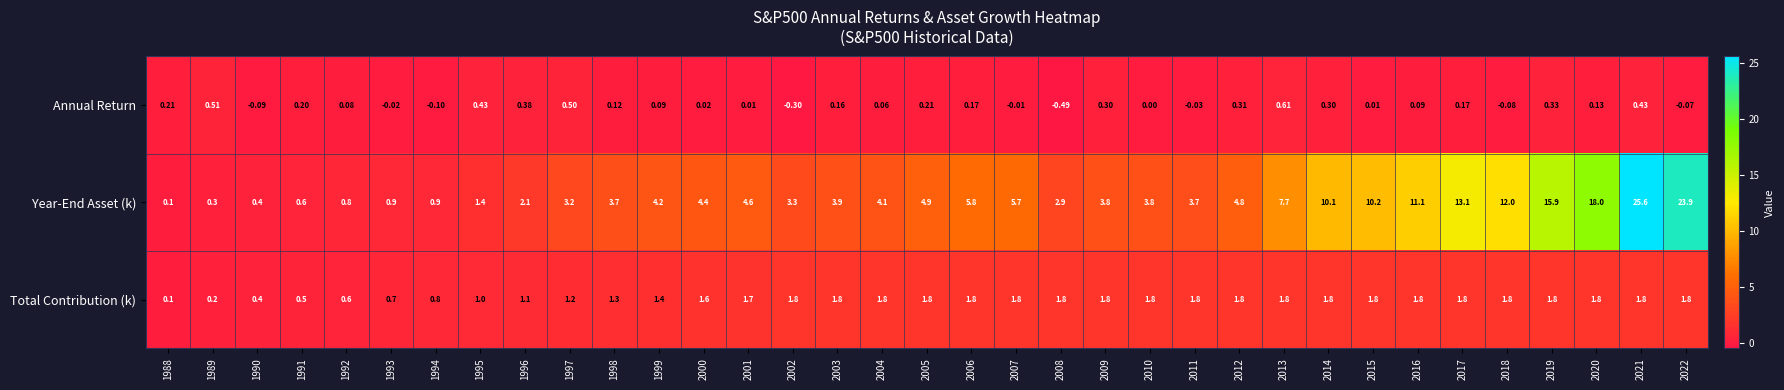

Rank the series by their average value, from lowest to highest.

Annual Return, Total Contribution (k), Year-End Asset (k)